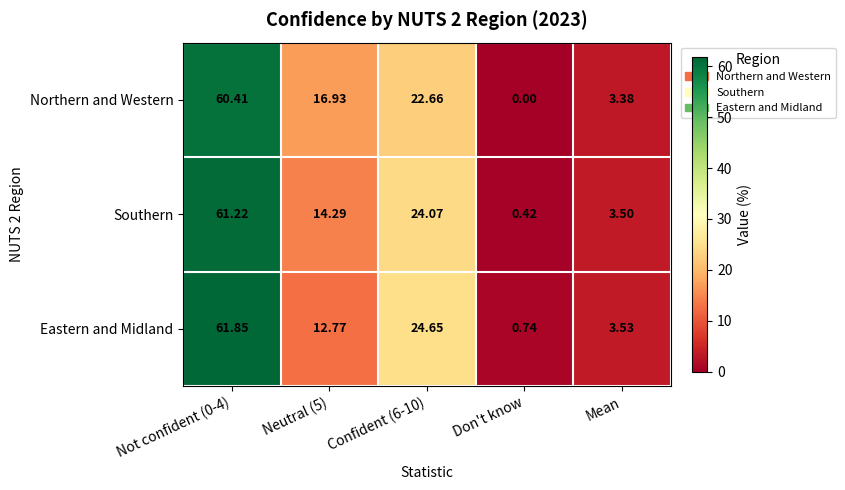

At which category is the sum across all series the highest?

Not confident (0-4)